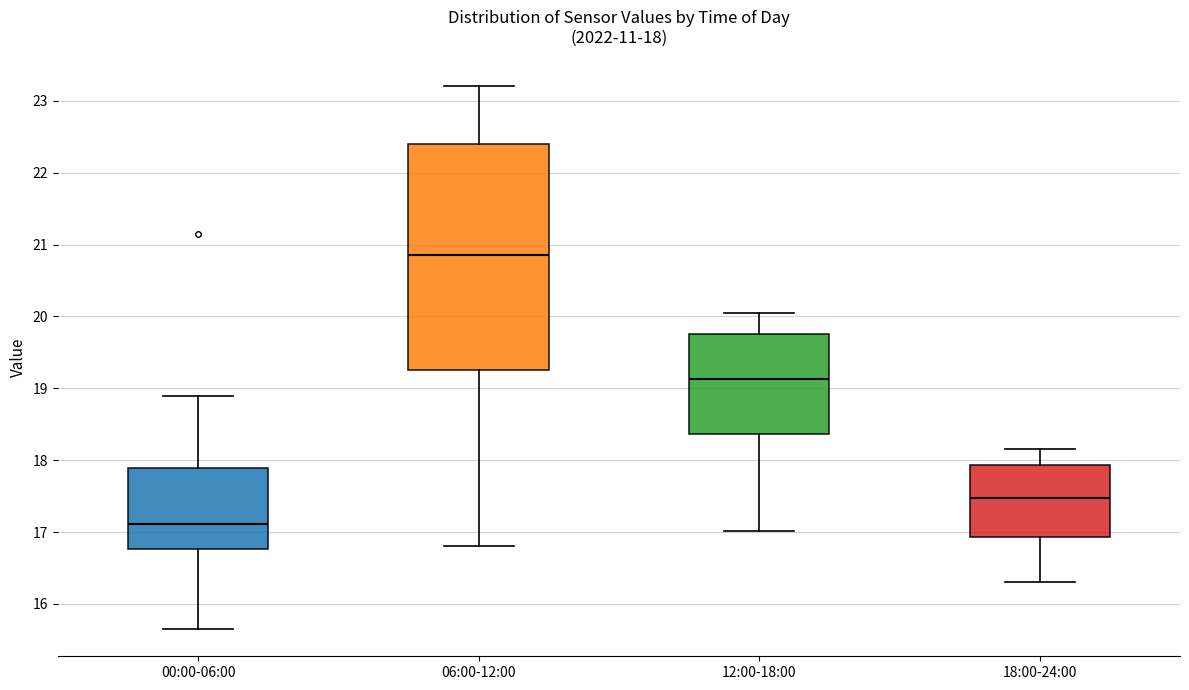

Comparing the boxes themselves (not the whiskers), which one is the tallest?

06:00-12:00